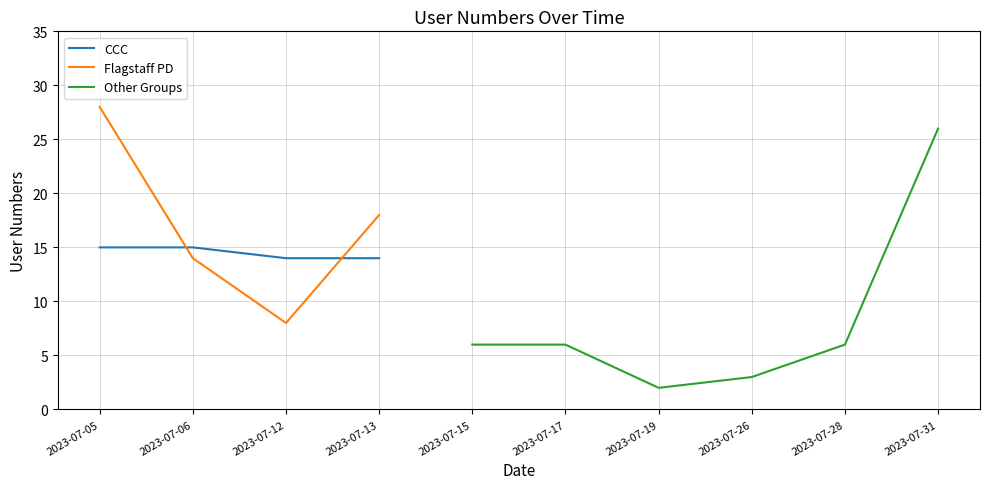

What is the difference between the maximum and minimum values in the Flagstaff PD series?

20